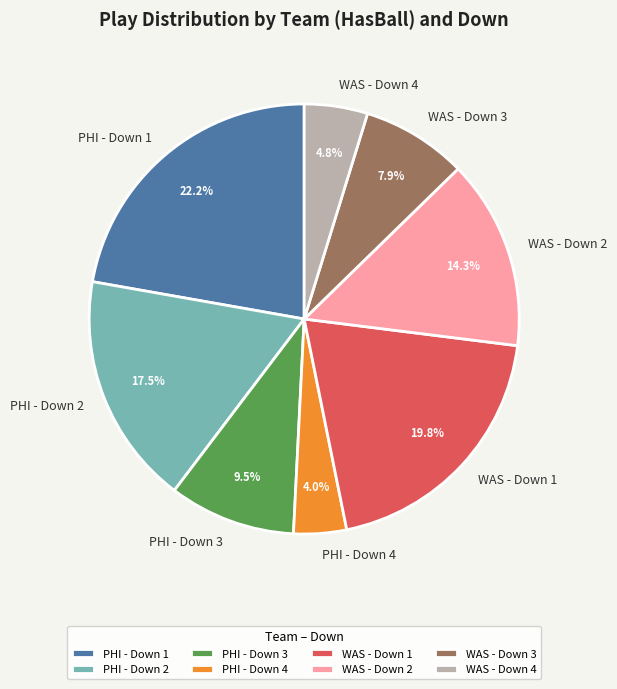

Which has a higher value, PHI - Down 3 or WAS - Down 2?

WAS - Down 2